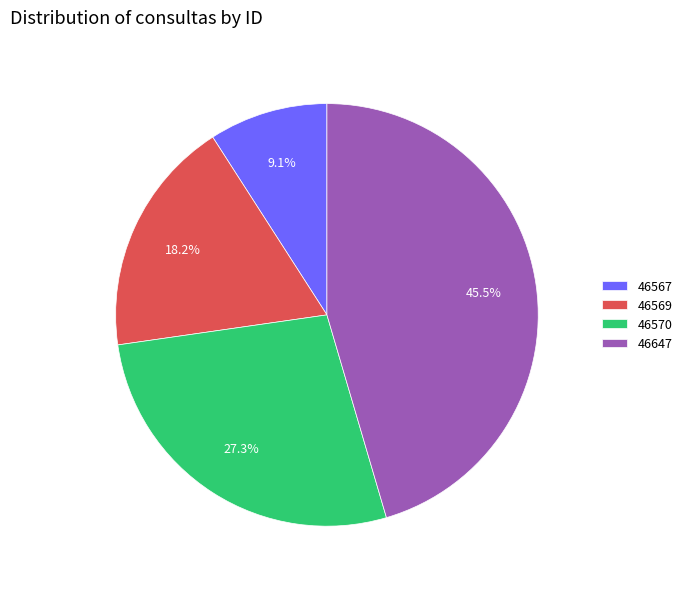

Rank the categories by value from highest to lowest.

46647, 46570, 46569, 46567